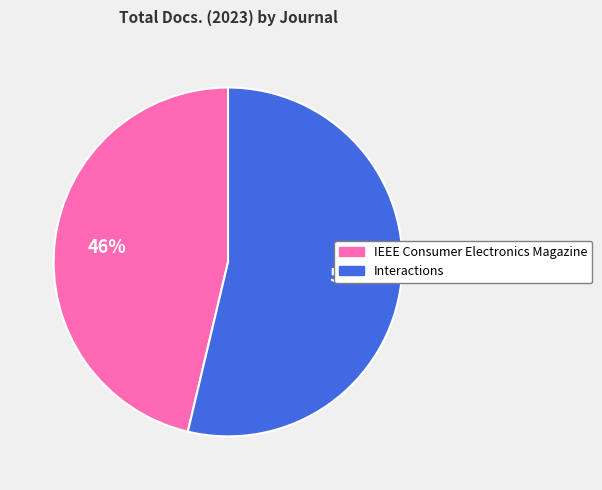

What percentage is the Interactions slice, to the nearest percent?

54%